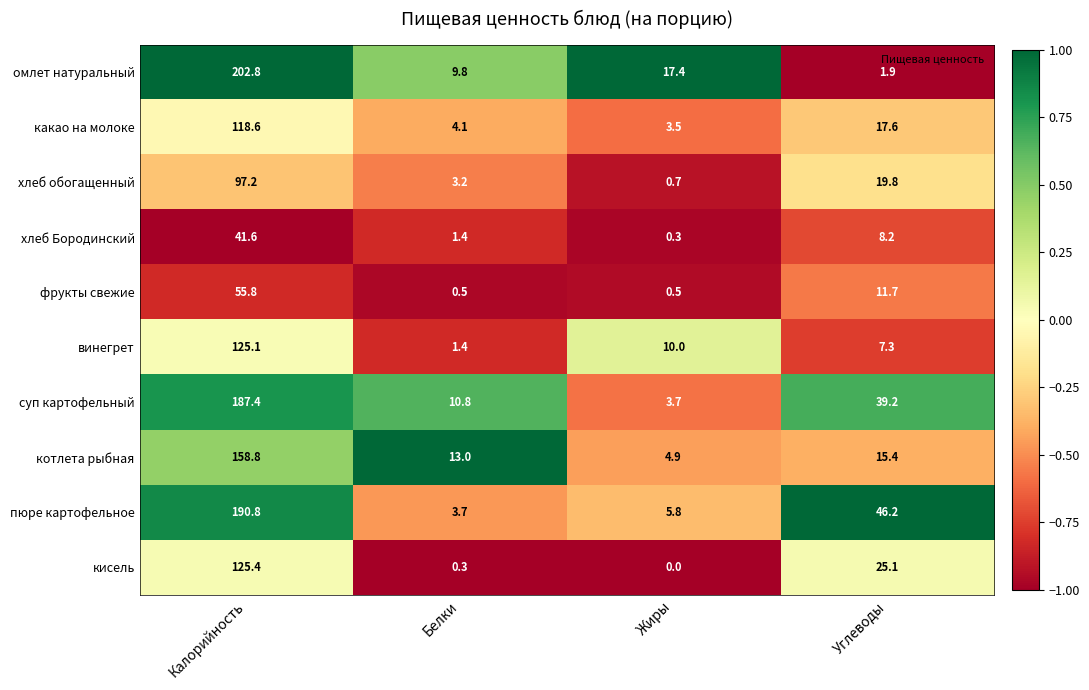

What is the maximum value shown in the chart?

202.8